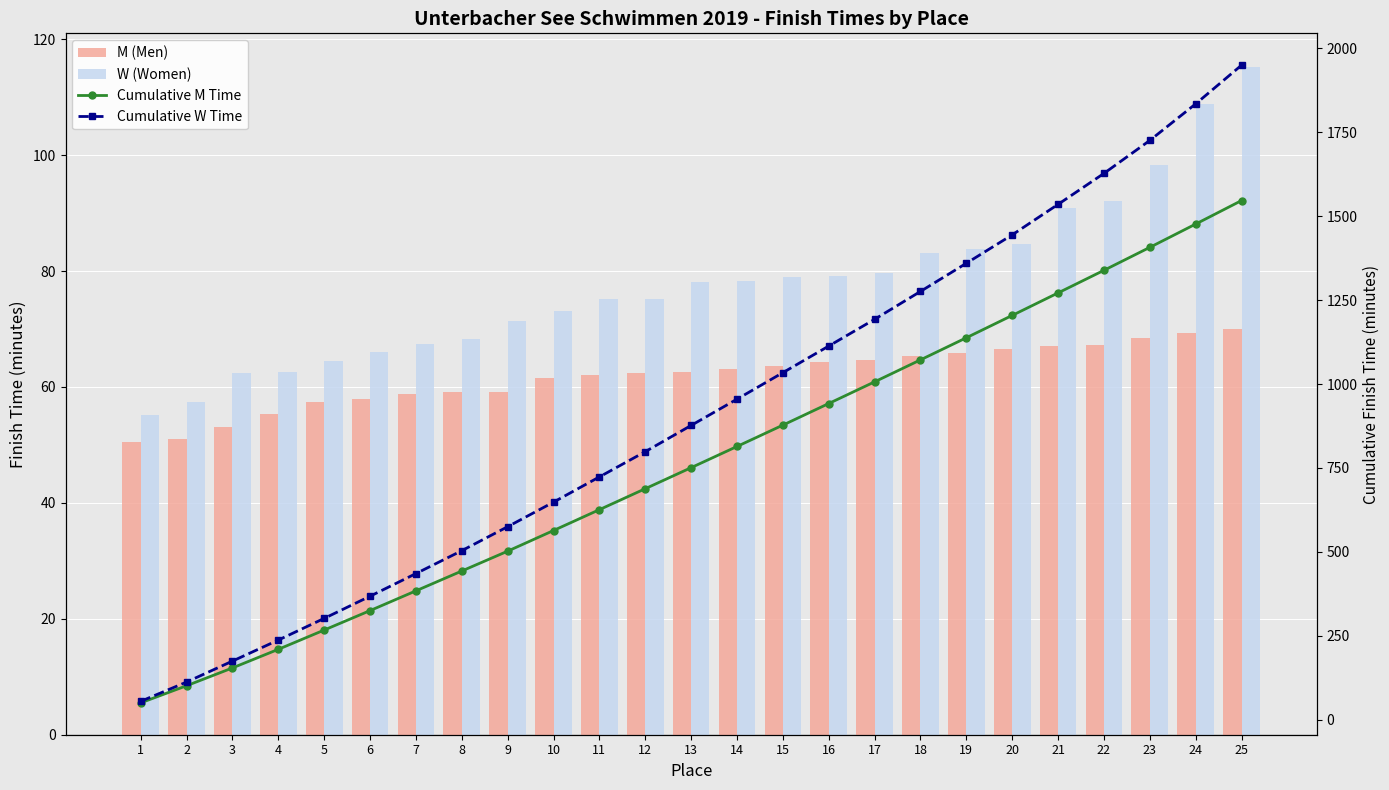

Reading left to right, what are all the values shown in this chart?

M (Men): 50.5	51.0	53.0	55.4	57.4	57.9	58.8	59.0	59.1	61.5	62.1	62.4	62.6	63.1	63.6	64.3	64.6	65.4	65.8	66.5	67.0	67.3	68.4	69.4	70.0
W (Women): 55.1	57.4	62.4	62.6	64.5	66.0	67.4	68.2	71.4	73.2	75.1	75.2	78.1	78.2	79.0	79.2	79.6	83.0	83.8	84.6	90.8	92.2	98.2	108.8	115.2
Cumulative M Time: 50.5	101.6	154.6	210.0	267.3	325.2	384.1	443.1	502.2	563.7	625.8	688.2	750.9	814.0	877.6	941.9	1006.5	1071.9	1137.7	1204.3	1271.3	1338.5	1406.9	1476.3	1546.3
Cumulative W Time: 55.1	112.5	174.9	237.5	302.1	368.1	435.5	503.7	575.1	648.3	723.4	798.5	876.6	954.9	1033.8	1113.0	1192.6	1275.7	1359.5	1444.1	1534.9	1627.1	1725.3	1834.1	1949.4